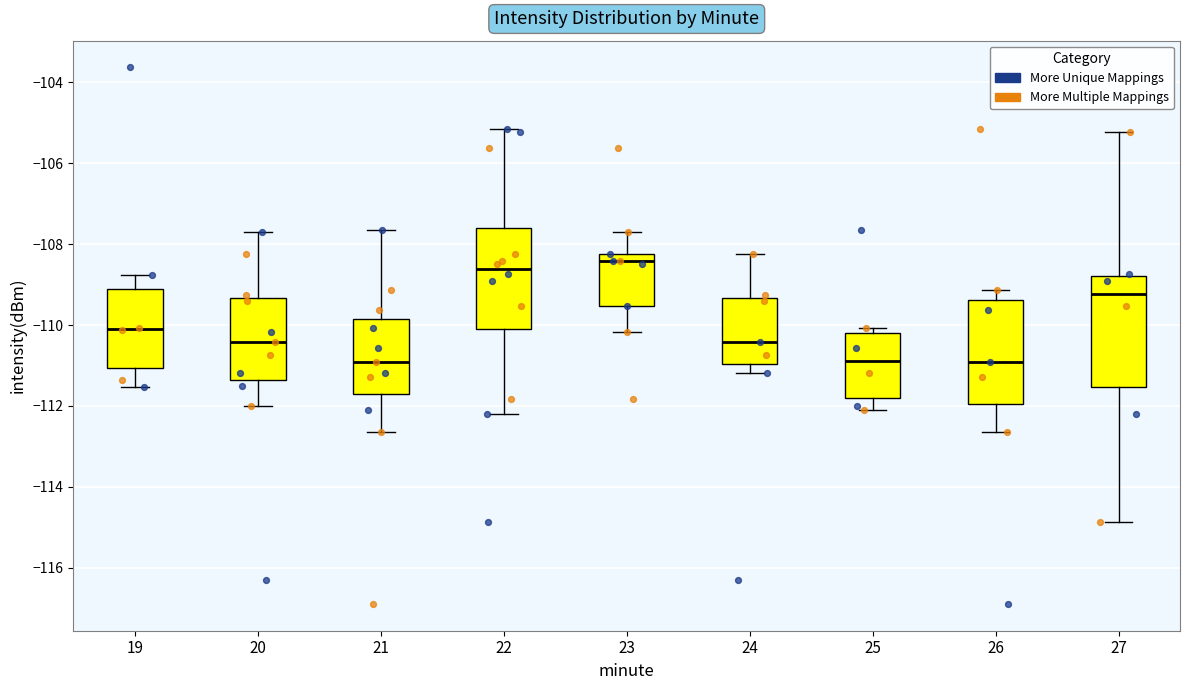

Where is the lower edge of the box at x = 26 on the y-axis? The values are not printed on the chart, so give them approximately, as read against the axis.

-112.0